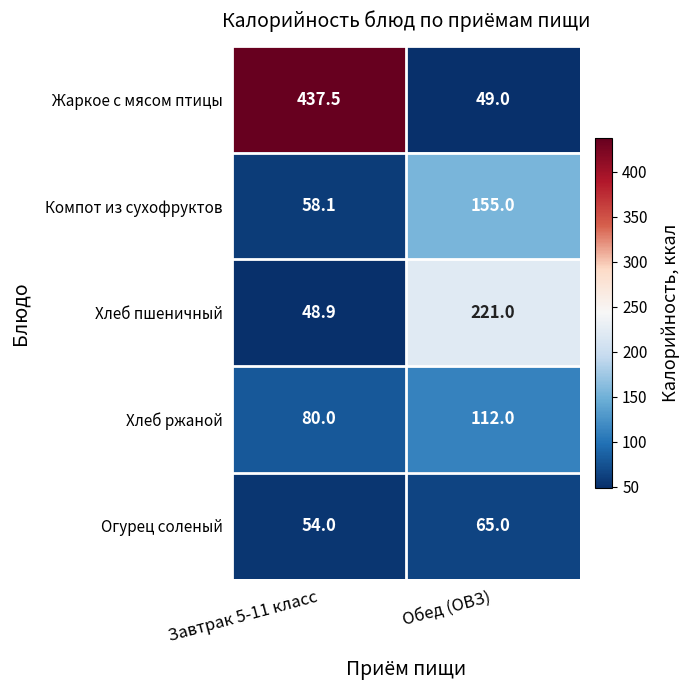

What is the total value across all series at Завтрак 5-11 класс?

678.5